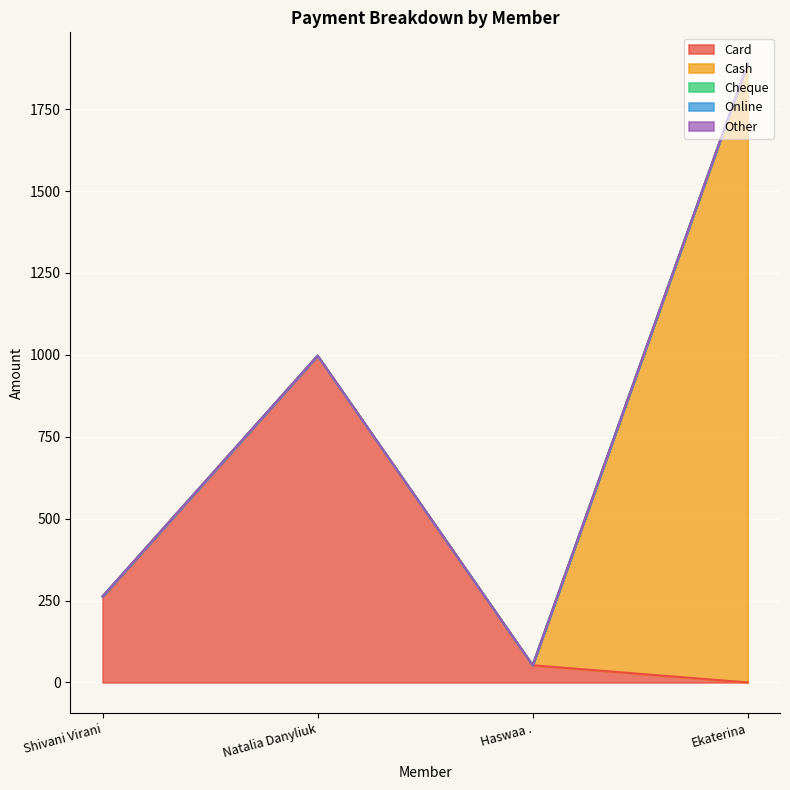

Is it true that Cash equals 1303.5 at Ekaterina?

False